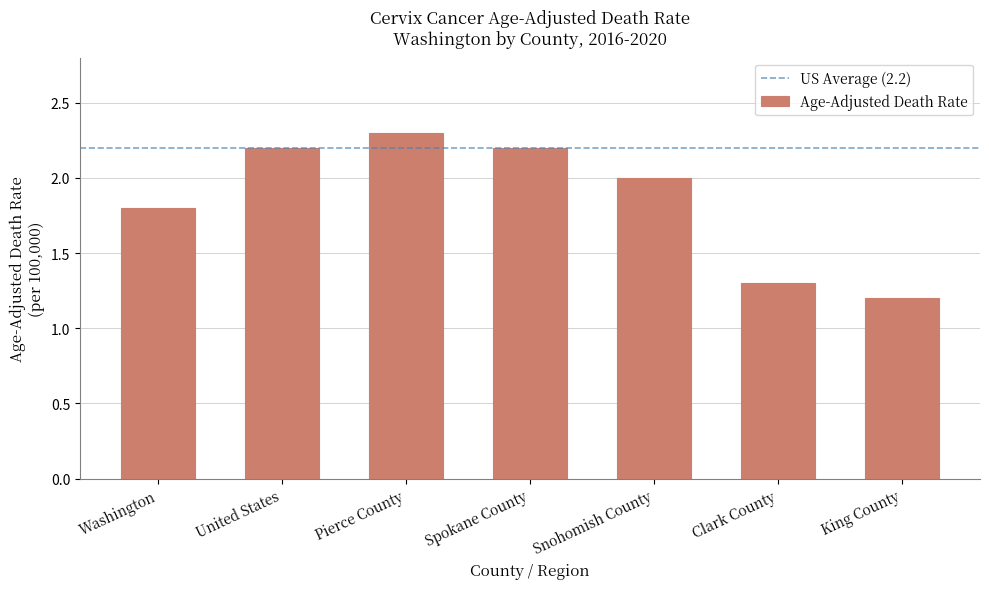

At which category does the chart reach its minimum across all series?

King County